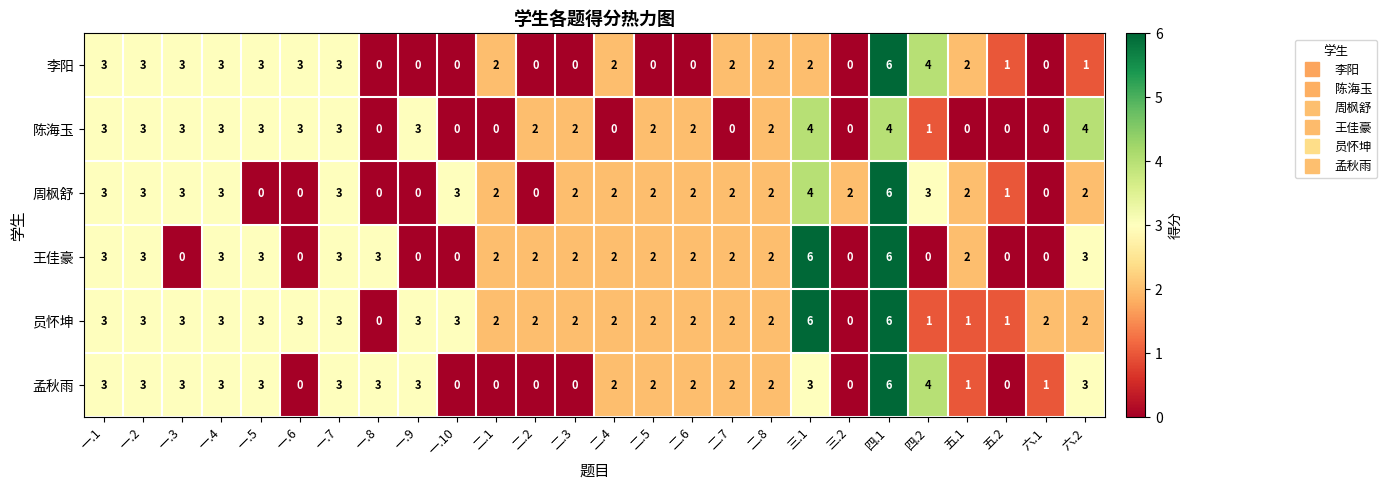

Which series changed the most between 一.2 and 一.3?

王佳豪